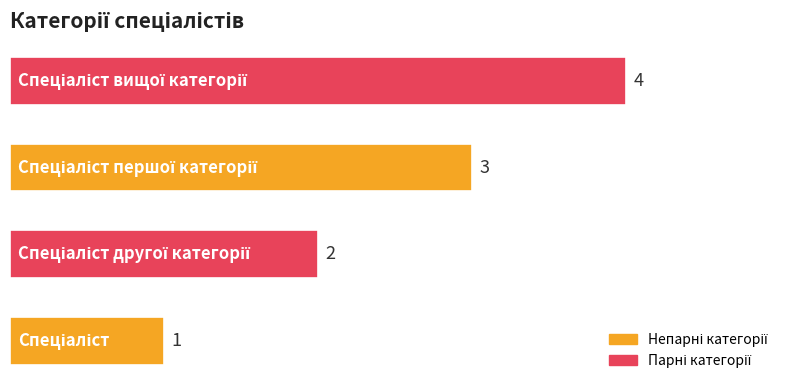

What is the difference between the maximum and minimum values?

3